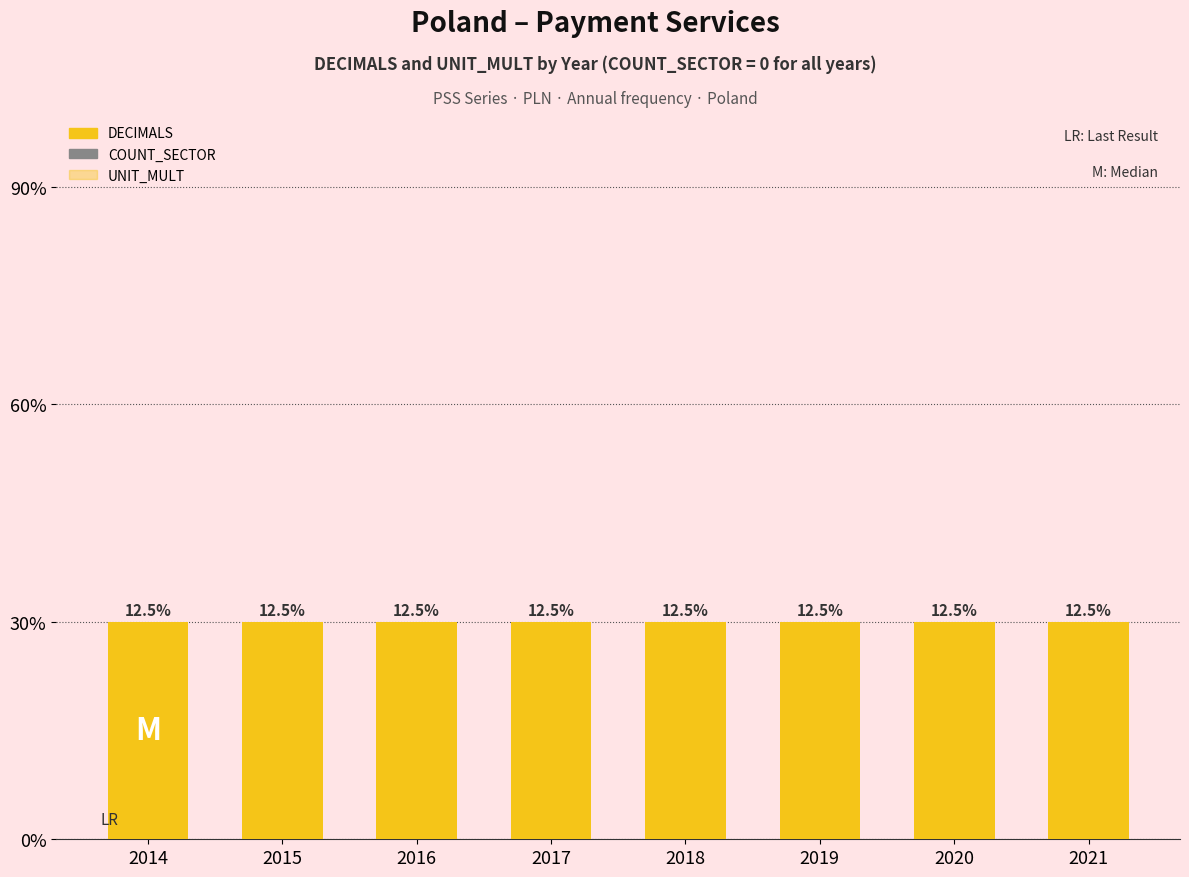

True or false: COUNT_SECTOR has a value of 0 at 2019.

True